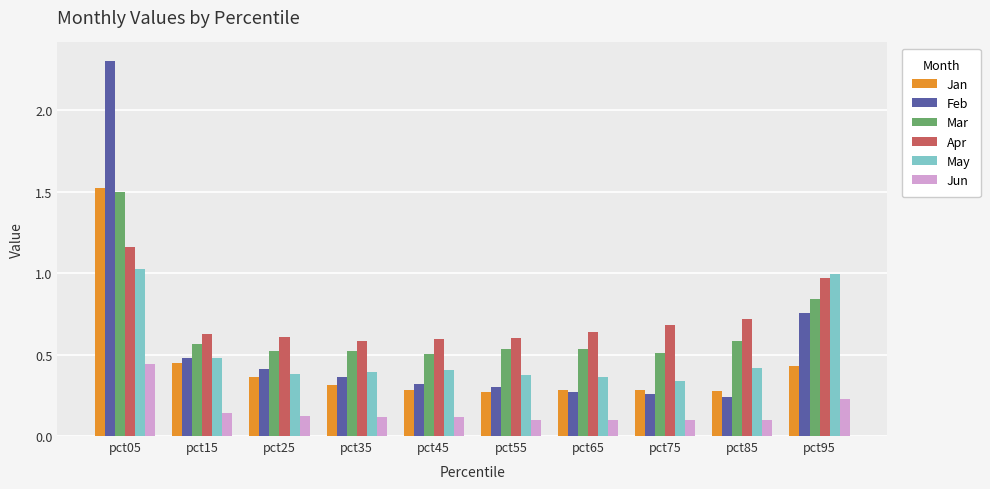

What is the sum of all Jun values?

1.6